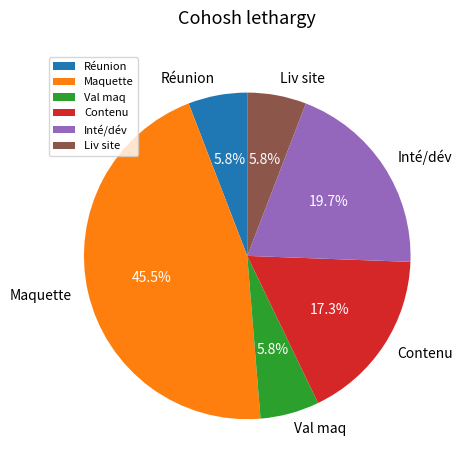

To the nearest percent, what percentage of the pie is Inté/dév?

20%